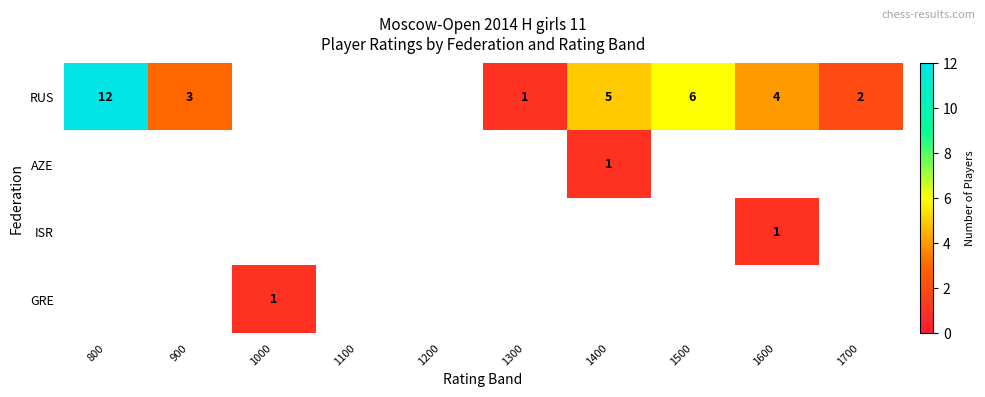

The RUS series shows 3 at 1700. True or false?

False